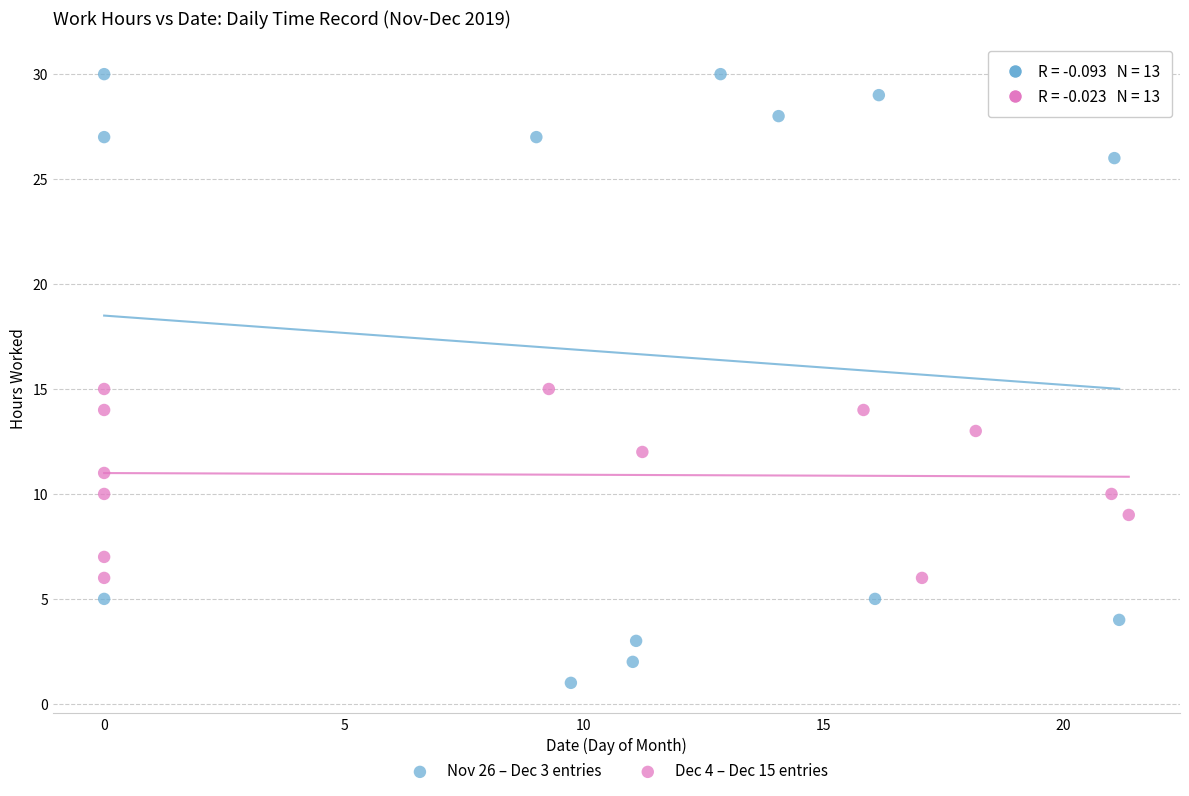

Which series reaches the maximum Y coordinate?

Nov 26 – Dec 3 entries